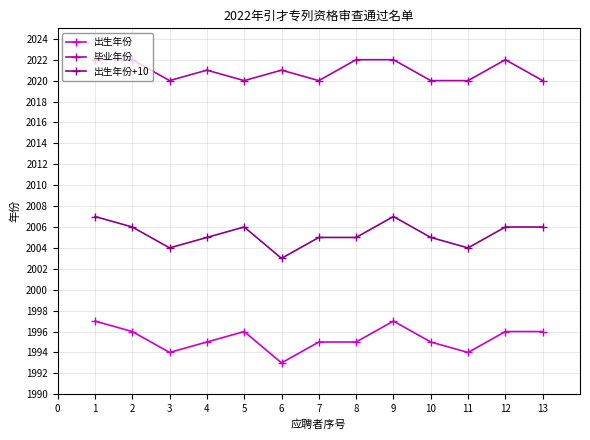

Where is the first local maximum for 出生年份?

5